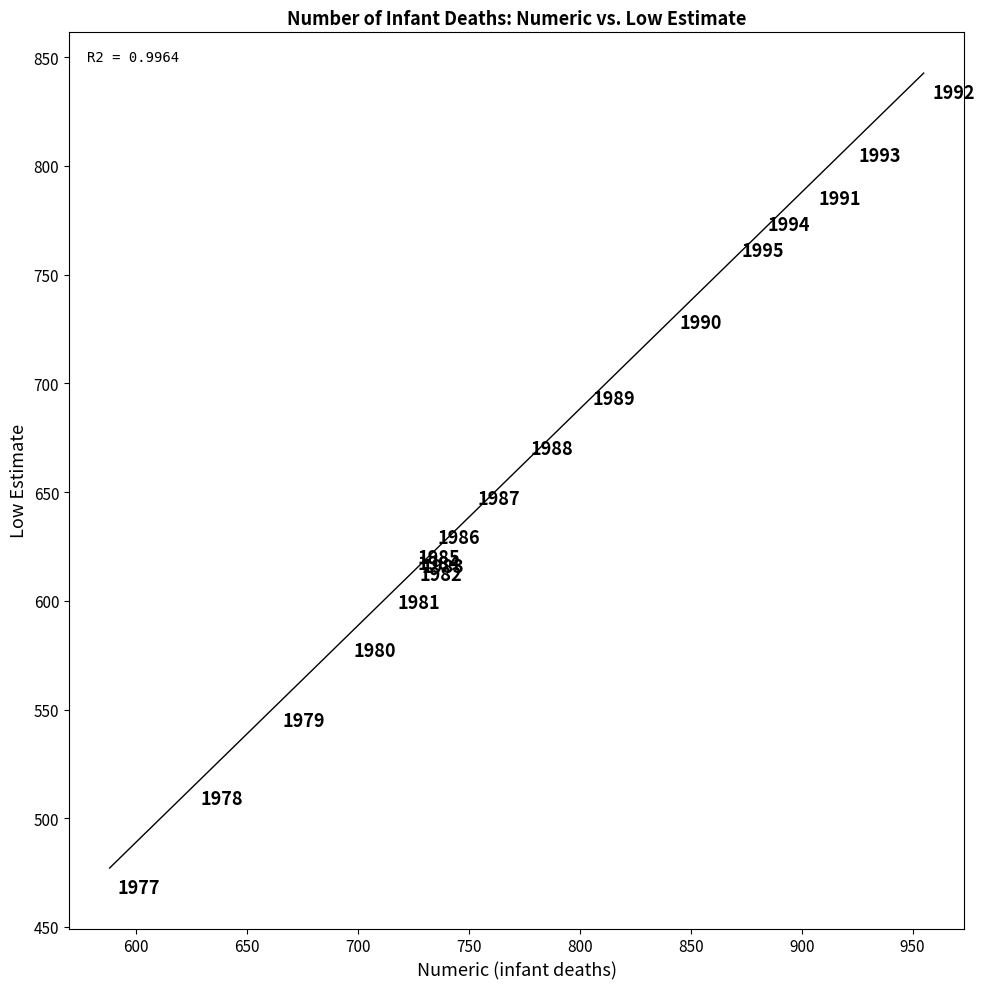

What Y value in the scatter plot is closest to 651?

647